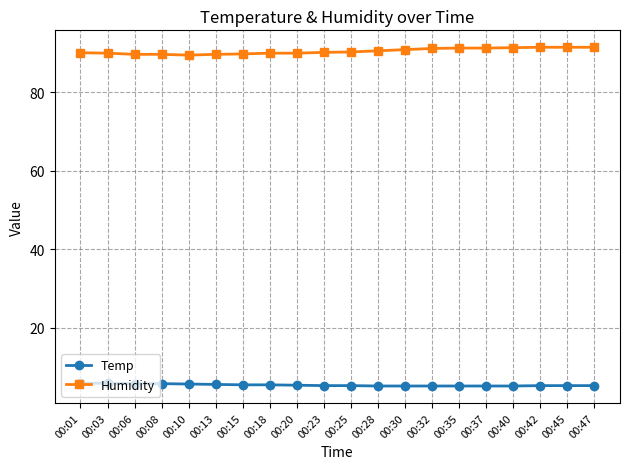

How many distinct data groups are displayed?

2